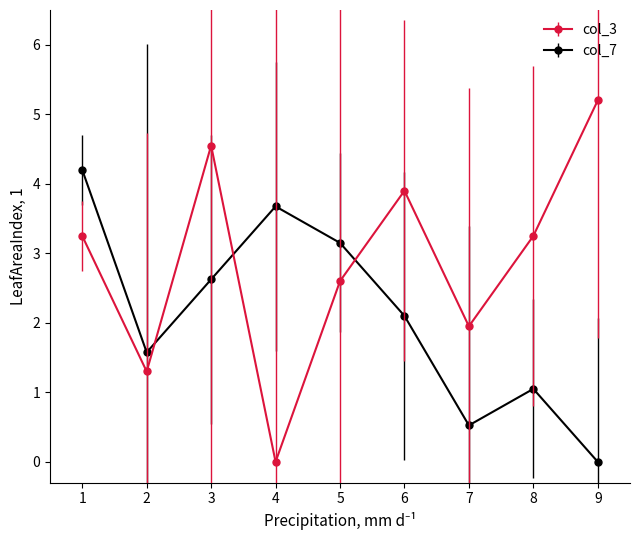

Is the value of col_3 at 4 greater than the value of col_7 at 3?

No